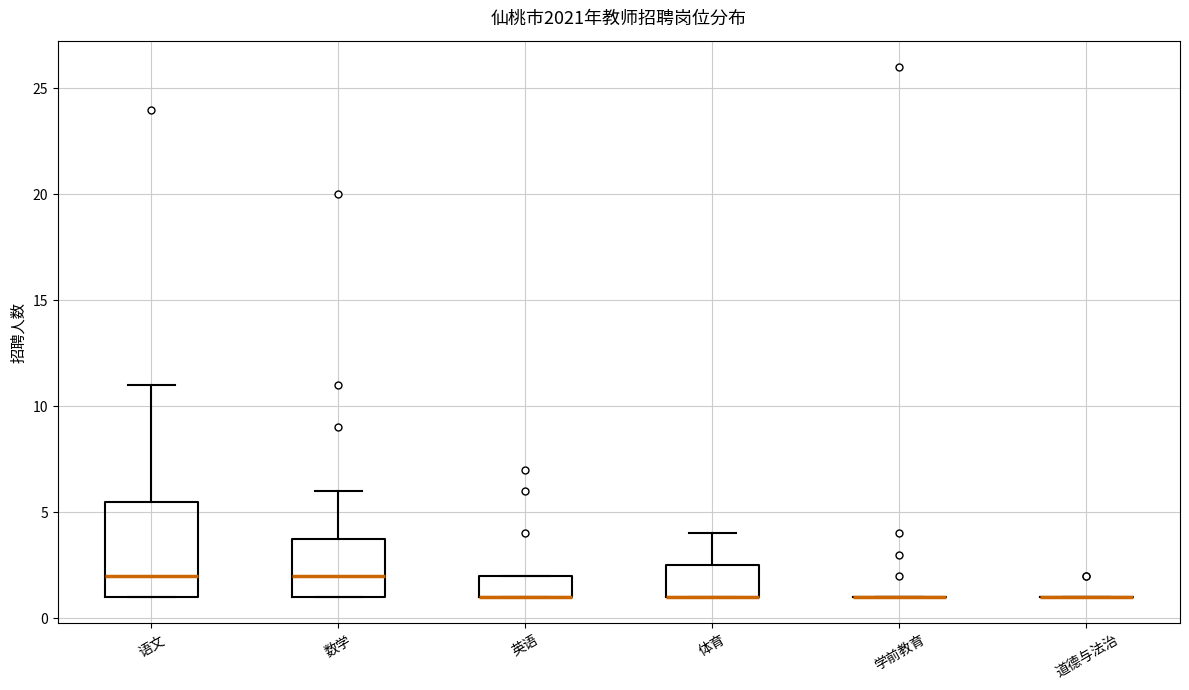

Where is the lower edge of the box for 体育 on the y-axis? The values are not printed on the chart, so give them approximately, as read against the axis.

1.0